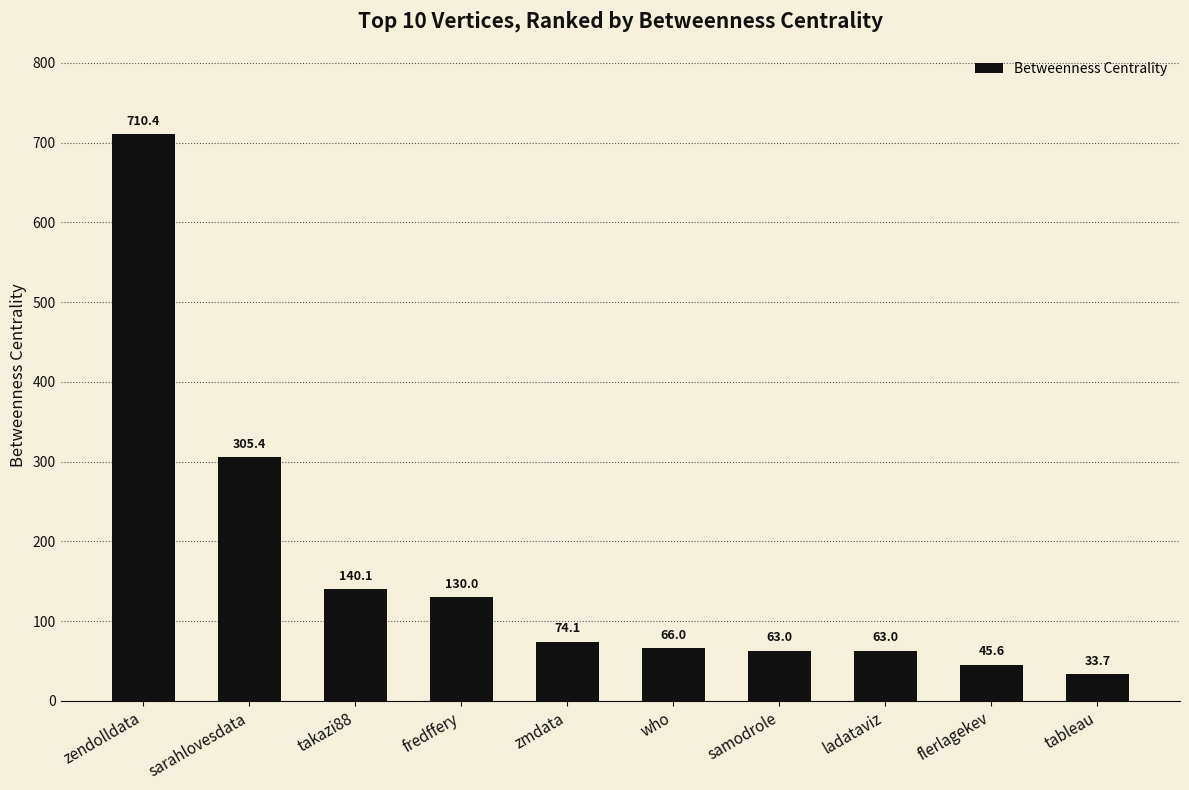

Between takazi88 and ladataviz, which is larger?

takazi88